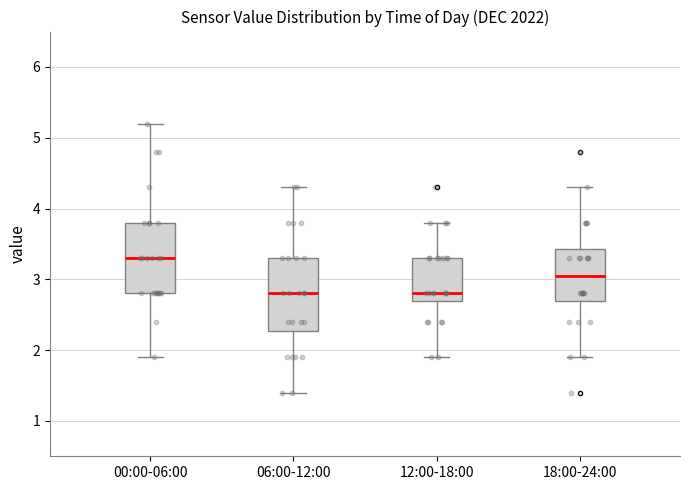

Reading left to right, read every box against the y-axis: the position of its median line, the range the box covers, and the ends of its whiskers. The values are not printed on the chart, so give them approximately, as read against the axis.

00:00-06:00: median 3.3, box 2.8 to 3.8, whiskers 1.9 to 5.2
06:00-12:00: median 2.8, box 2.3 to 3.3, whiskers 1.4 to 4.3
12:00-18:00: median 2.8, box 2.7 to 3.3, whiskers 1.9 to 3.8
18:00-24:00: median 3.0, box 2.7 to 3.4, whiskers 1.9 to 4.3